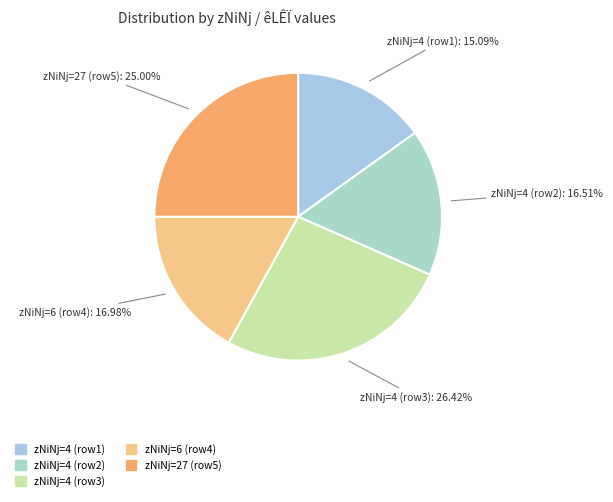

Is there a majority slice in this chart?

No